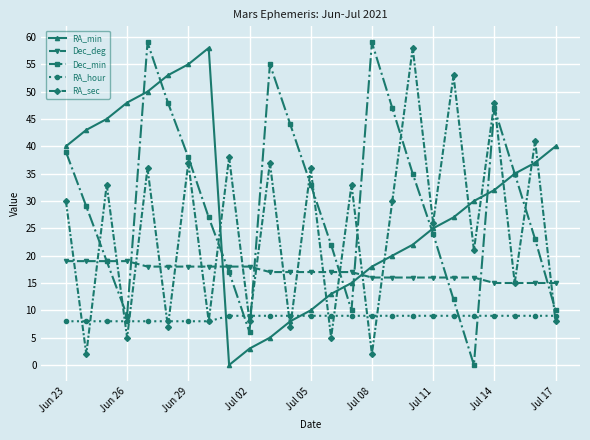

True or false: RA_sec has more than 0 interior local peaks.

True